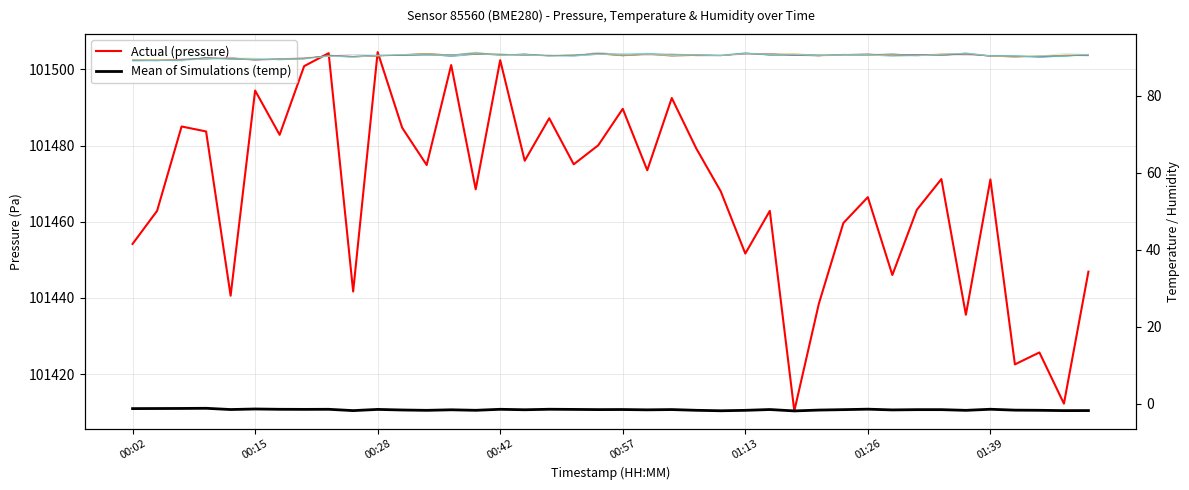

Reading right to left, transcribe all the data shown in this chart.

pressure: 01:51=101446.9	01:48=101412.2	01:46=101425.7	01:42=101422.5	01:39=101471.1	01:37=101435.6	01:34=101471.2	01:31=101463.1	01:29=101446.0	01:26=101466.4	01:23=101459.6	01:21=101438.4	01:18=101410.3	01:16=101462.8	01:13=101451.6	01:10=101467.9	01:07=101479.2	01:03=101492.5	01:00=101473.5	00:57=101489.6	00:53=101480.1	00:49=101475.1	00:47=101487.2	00:44=101476.0	00:42=101502.4	00:39=101468.5	00:36=101501.1	00:34=101474.9	00:31=101484.7	00:28=101504.5	00:26=101441.7	00:23=101504.2	00:20=101500.8	00:18=101482.8	00:15=101494.4	00:12=101440.6	00:10=101483.7	00:07=101485.0	00:04=101462.8	00:02=101454.2
temperature: 01:51=-1.7	01:48=-1.7	01:46=-1.6	01:42=-1.6	01:39=-1.4	01:37=-1.7	01:34=-1.5	01:31=-1.5	01:29=-1.6	01:26=-1.4	01:23=-1.5	01:21=-1.6	01:18=-1.8	01:16=-1.4	01:13=-1.7	01:10=-1.8	01:07=-1.6	01:03=-1.5	01:00=-1.5	00:57=-1.4	00:53=-1.5	00:49=-1.4	00:47=-1.4	00:44=-1.5	00:42=-1.4	00:39=-1.6	00:36=-1.5	00:34=-1.7	00:31=-1.6	00:28=-1.4	00:26=-1.7	00:23=-1.4	00:20=-1.4	00:18=-1.4	00:15=-1.3	00:12=-1.4	00:10=-1.1	00:07=-1.2	00:04=-1.2	00:02=-1.2